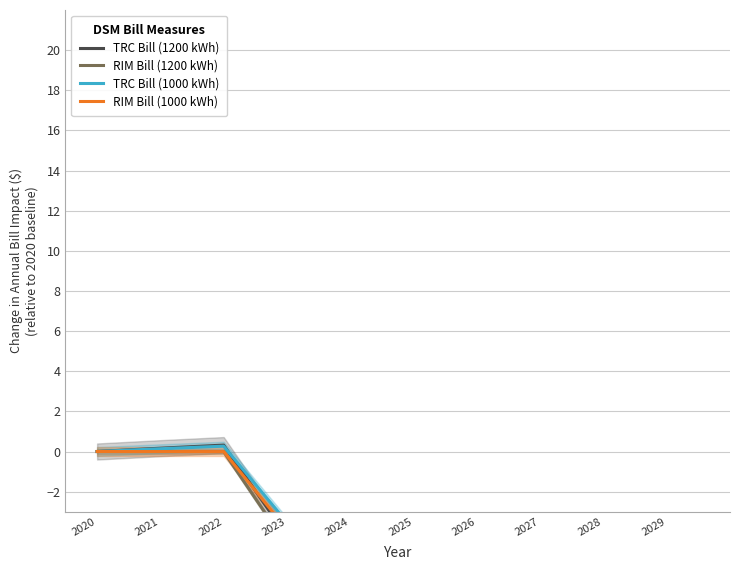

What is the sum of all TRC Bill (1200 kWh) values?

-31.9